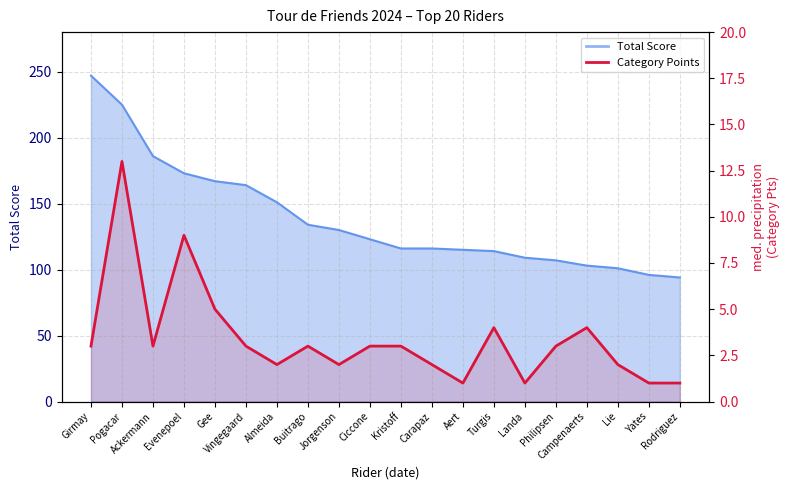

At which category does the data reach its first local valley?

Ackermann